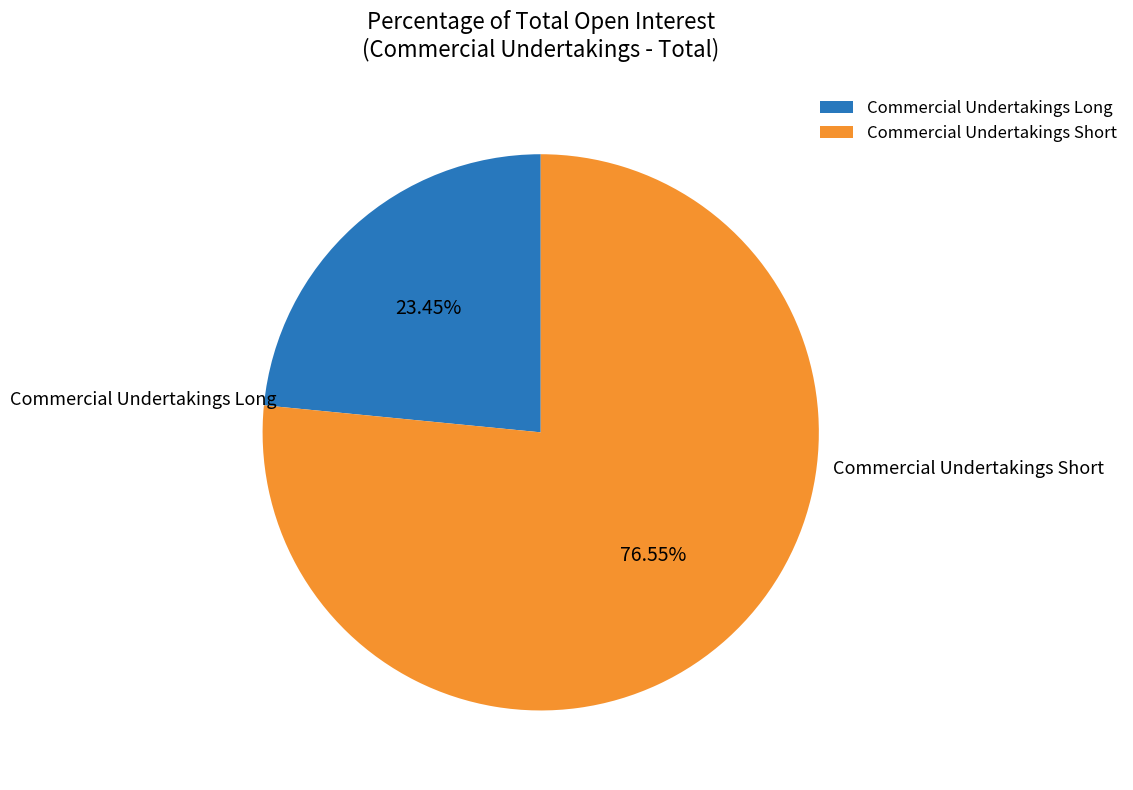

To the nearest percent, what portion does Commercial Undertakings Short represent?

77%